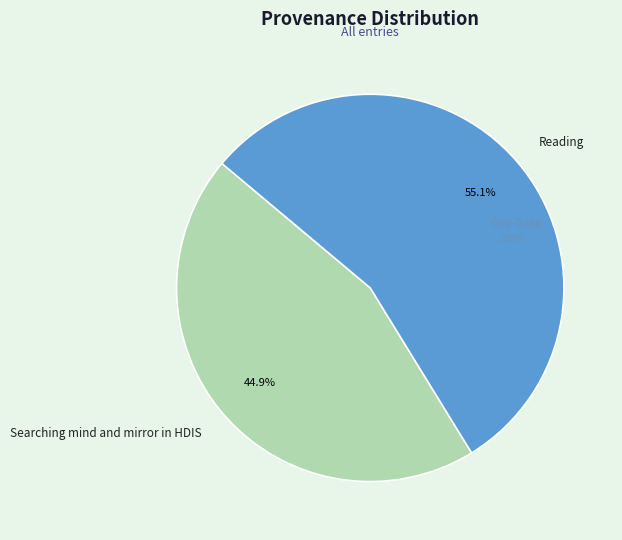

Does Reading account for over 50% of the chart?

Yes